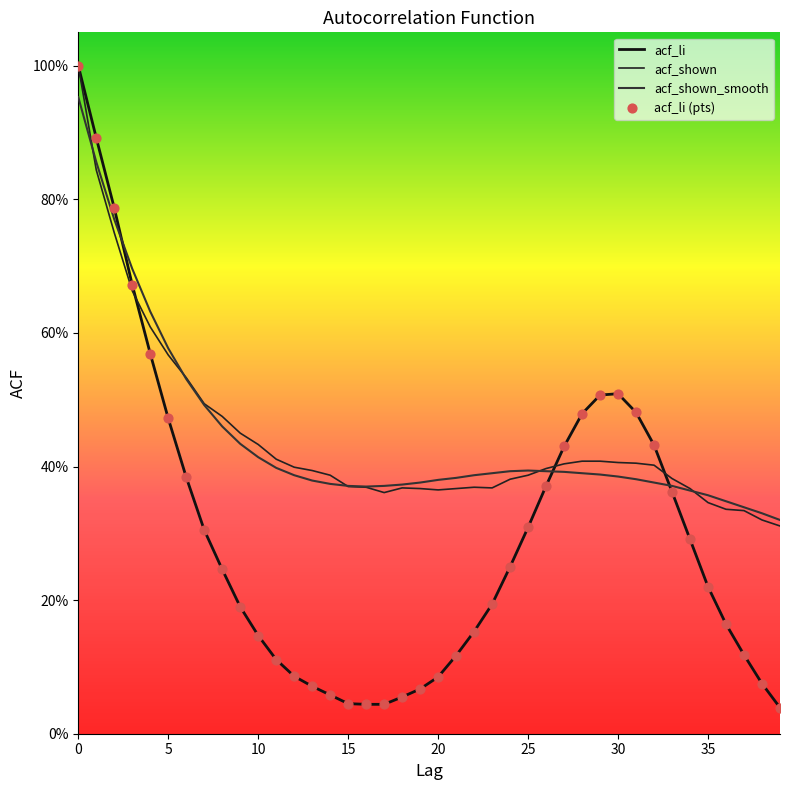

At how many categories does at least one series exceed 0?

40